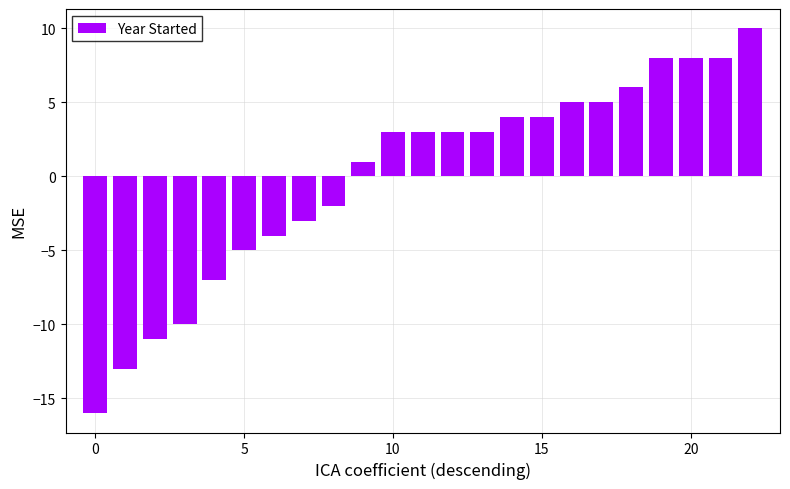

What is the value of the 18th bar from the left?

5